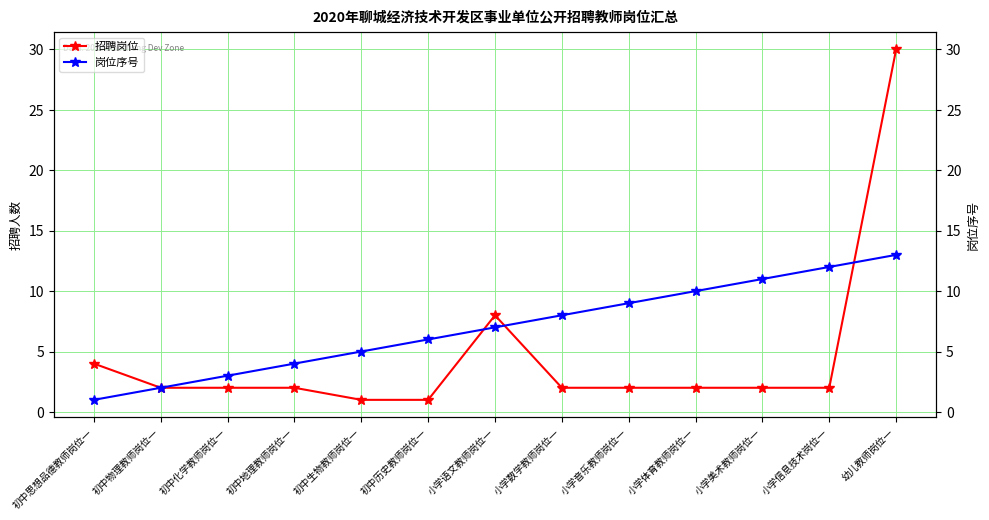

Reading left to right, what are all the values shown in this chart?

招聘岗位: 初中思想品德教师岗位一=4	初中物理教师岗位一=2	初中化学教师岗位一=2	初中地理教师岗位一=2	初中生物教师岗位一=1	初中历史教师岗位一=1	小学语文教师岗位一=8	小学数学教师岗位一=2	小学音乐教师岗位一=2	小学体育教师岗位一=2	小学美术教师岗位一=2	小学信息技术岗位一=2	幼儿教师岗位一=30
岗位序号: 初中思想品德教师岗位一=1	初中物理教师岗位一=2	初中化学教师岗位一=3	初中地理教师岗位一=4	初中生物教师岗位一=5	初中历史教师岗位一=6	小学语文教师岗位一=7	小学数学教师岗位一=8	小学音乐教师岗位一=9	小学体育教师岗位一=10	小学美术教师岗位一=11	小学信息技术岗位一=12	幼儿教师岗位一=13